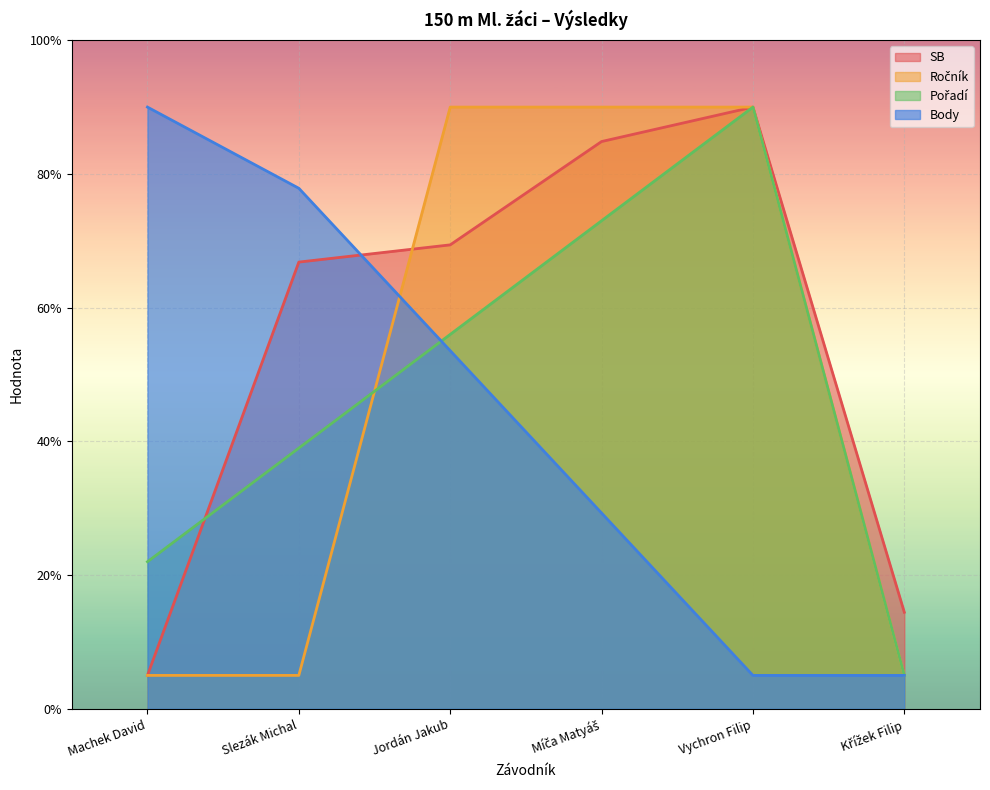

At Machek David, list the series in order from smallest to largest.

SB, Ročník, Pořadí, Body